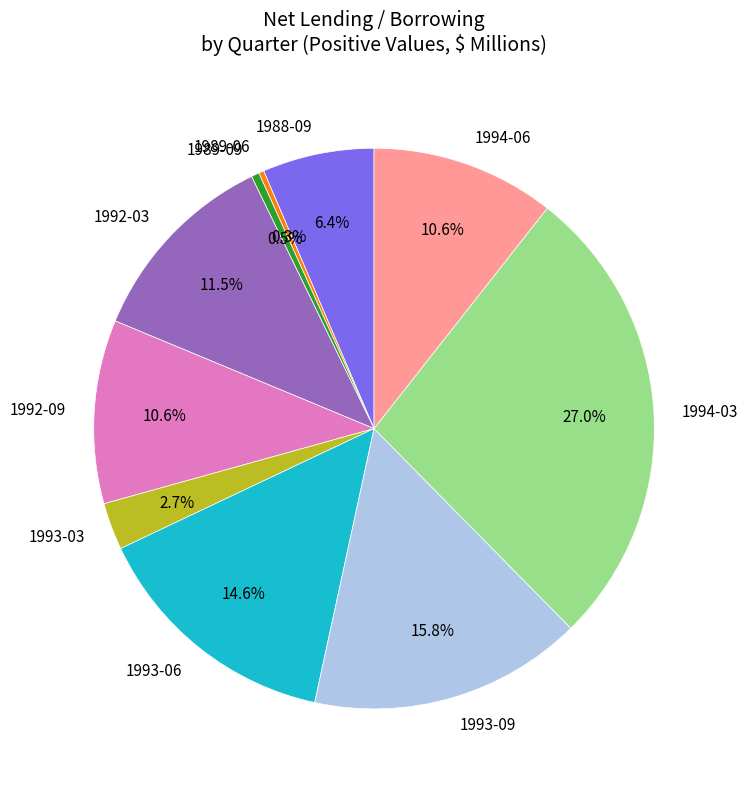

How much of the chart is everything except 1993-03?

97.3%